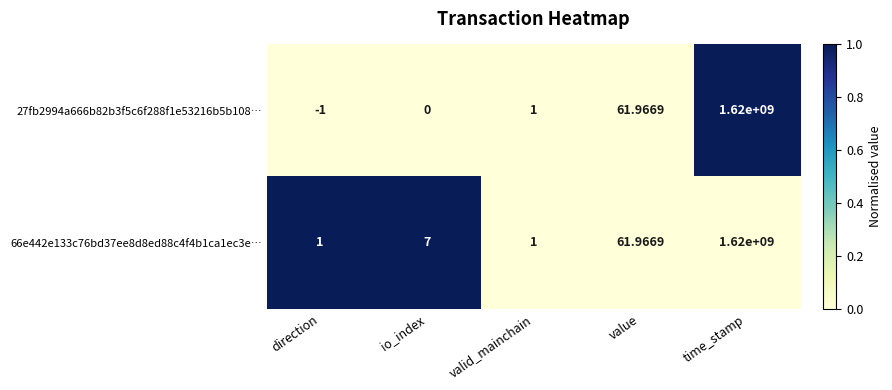

At which label is 66e442e133c76bd37ee8d8ed88c4f4b1ca1ec3e… closest to 810000000?

value